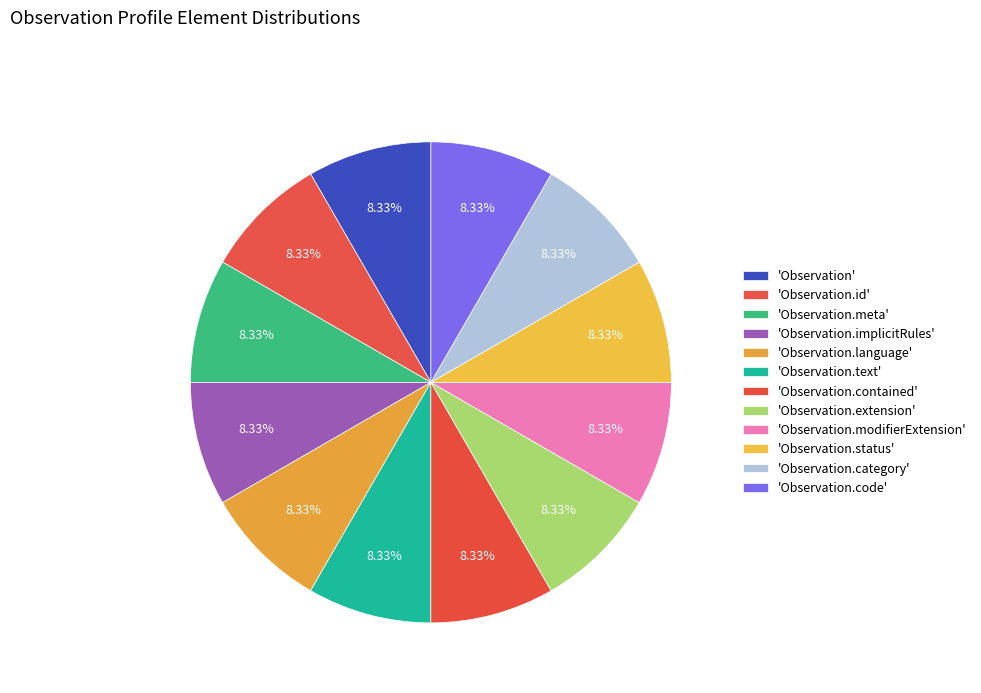

Count the number of slices in the pie.

12